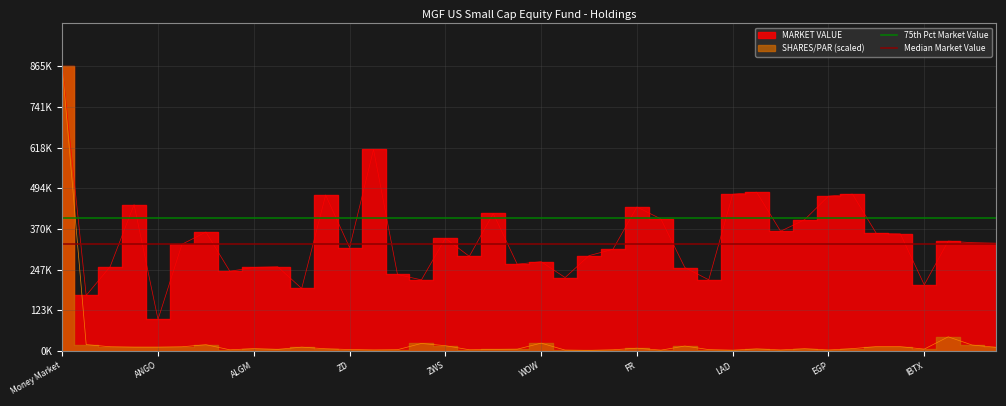

At which category is the sum across all series the highest?

Money Market